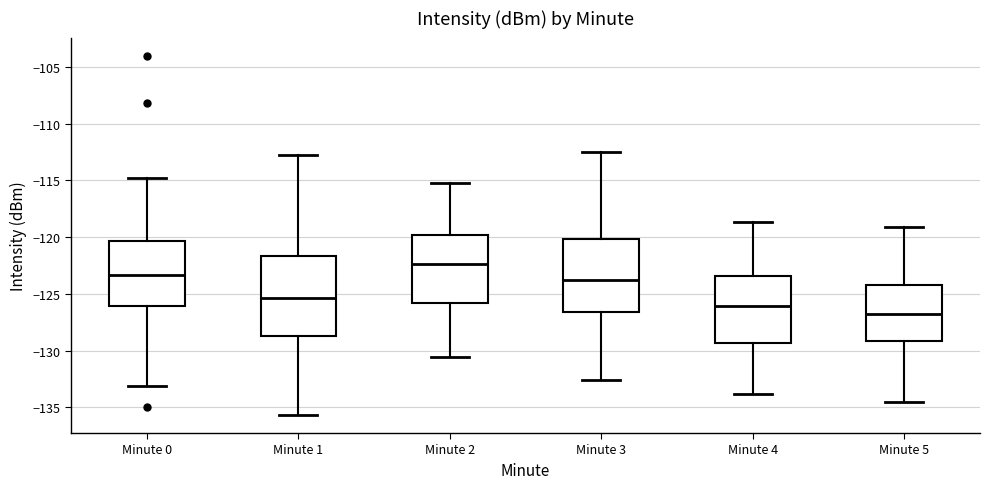

Which box has the lowest median line?

Minute 5